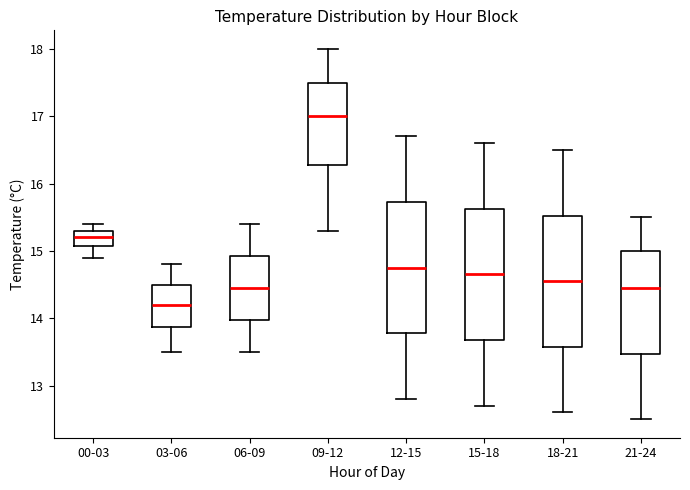

Reading left to right, read every box against the y-axis: the position of its median line, the range the box covers, and the ends of its whiskers. The values are not printed on the chart, so give them approximately, as read against the axis.

00-03: median 15.2, box 15.1 to 15.3, whiskers 14.9 to 15.4
03-06: median 14.2, box 13.9 to 14.5, whiskers 13.5 to 14.8
06-09: median 14.5, box 14.0 to 14.9, whiskers 13.5 to 15.4
09-12: median 17.0, box 16.3 to 17.5, whiskers 15.3 to 18.0
12-15: median 14.8, box 13.8 to 15.7, whiskers 12.8 to 16.7
15-18: median 14.7, box 13.7 to 15.6, whiskers 12.7 to 16.6
18-21: median 14.6, box 13.6 to 15.5, whiskers 12.6 to 16.5
21-24: median 14.5, box 13.5 to 15.0, whiskers 12.5 to 15.5